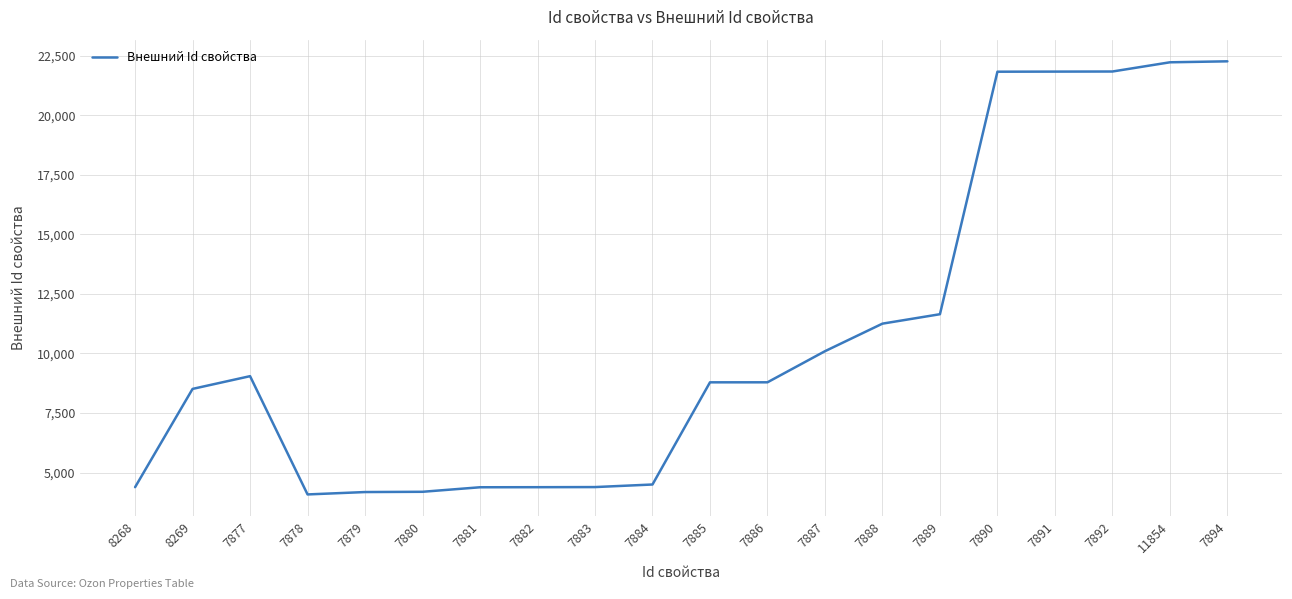

Is this an area chart (filled region under the line)?

No